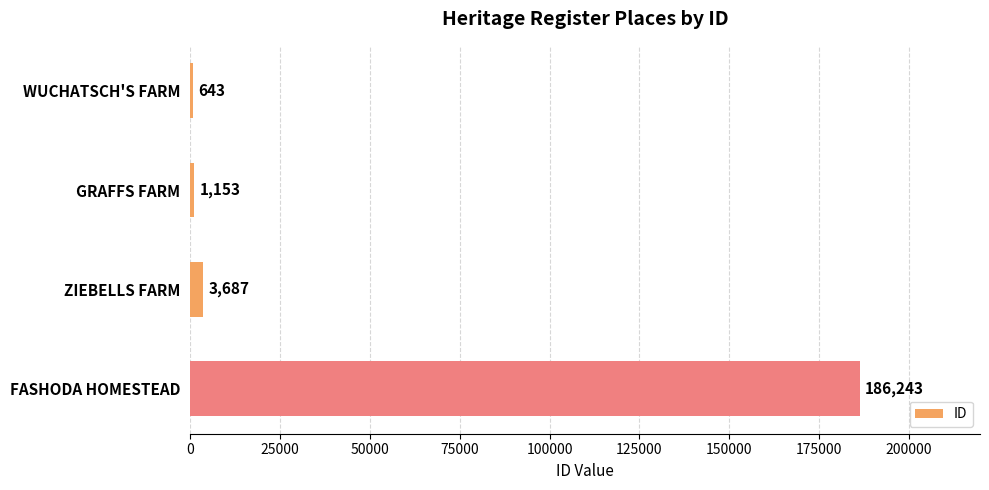

At which category does the chart reach its peak across all series?

FASHODA HOMESTEAD